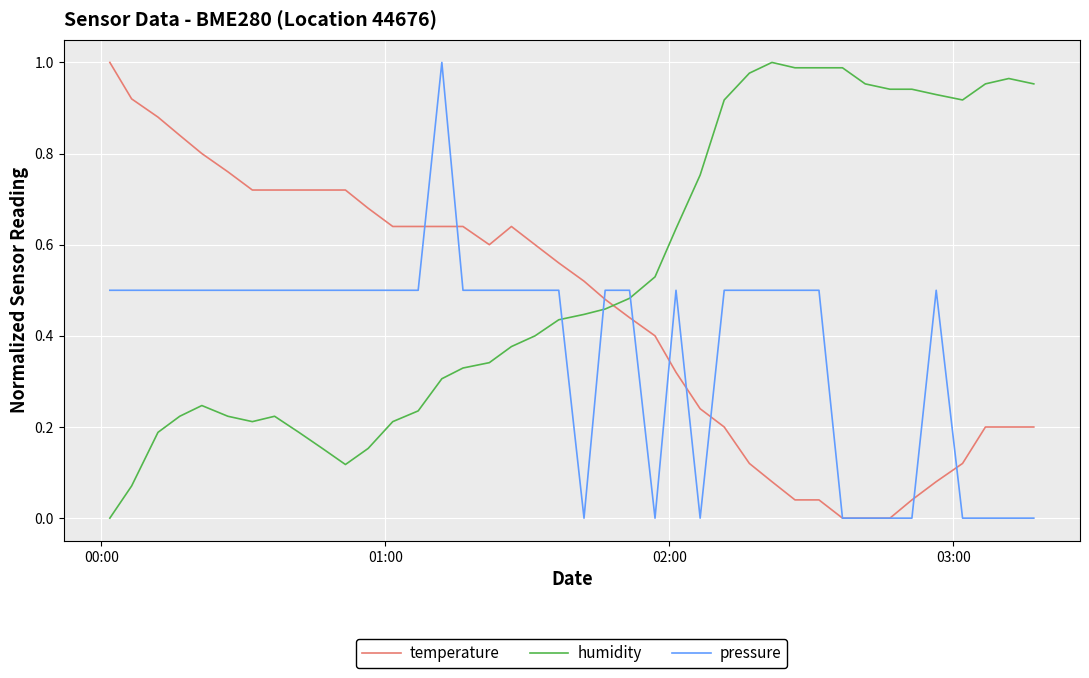

List the series in order of their overall mean, highest first.

humidity, temperature, pressure